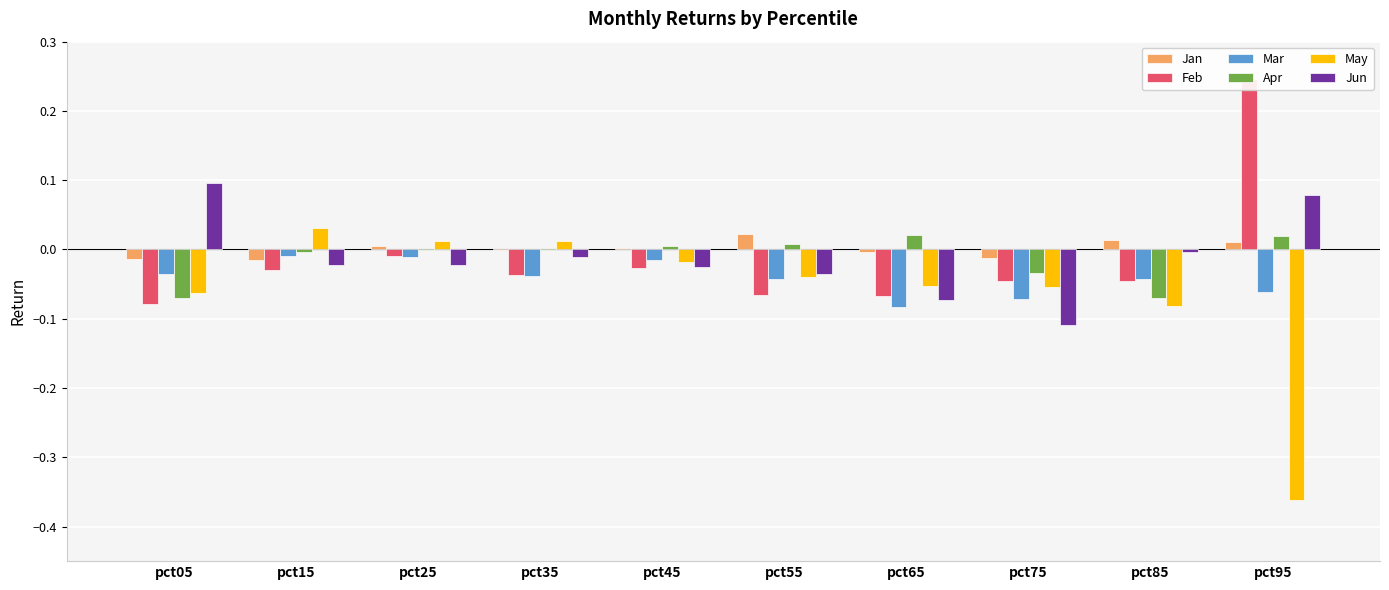

Which series changed the most between pct55 and pct95?

May